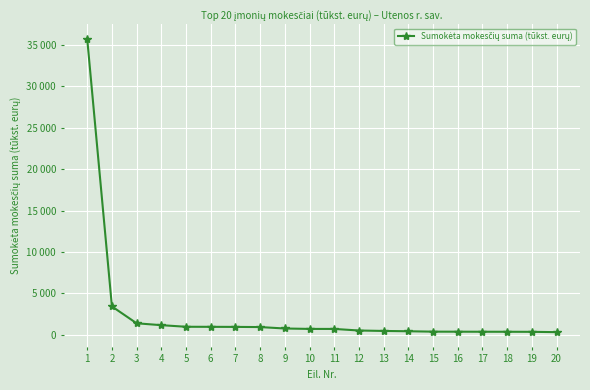

What is the average value?

2563